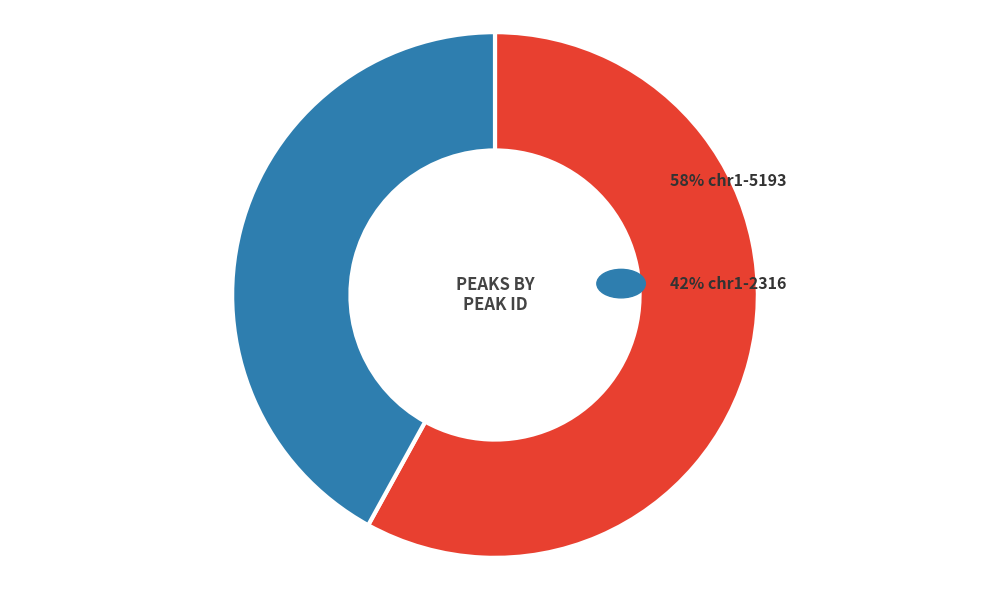

True or false: chr1-5193 accounts for 58% of the total.

True